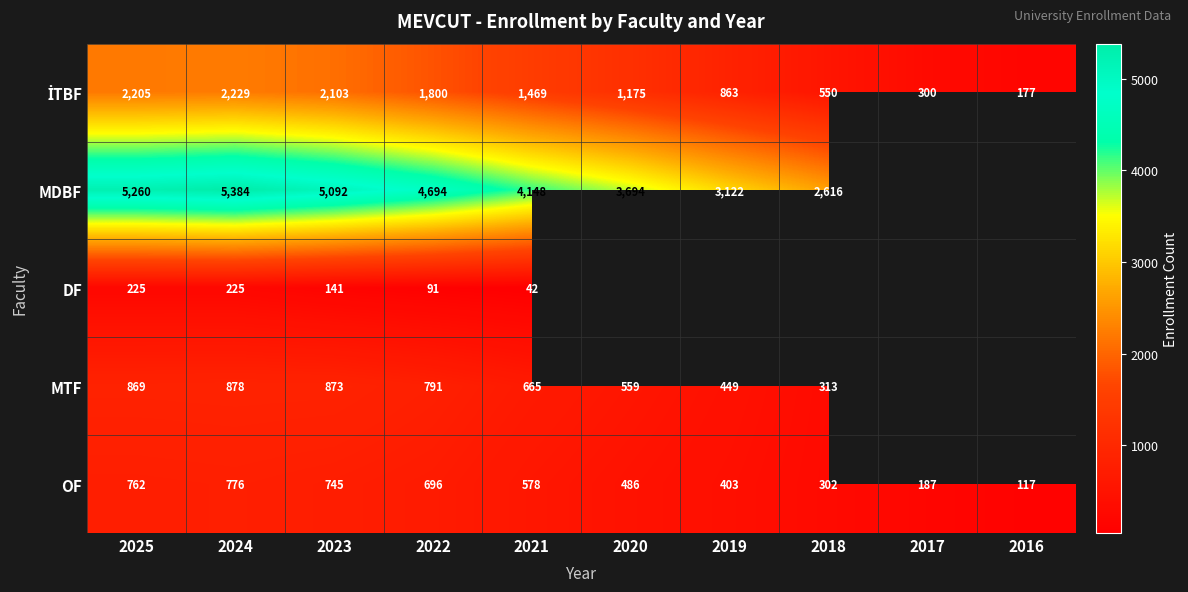

The value of OF at 2016 is 117. True or false?

True